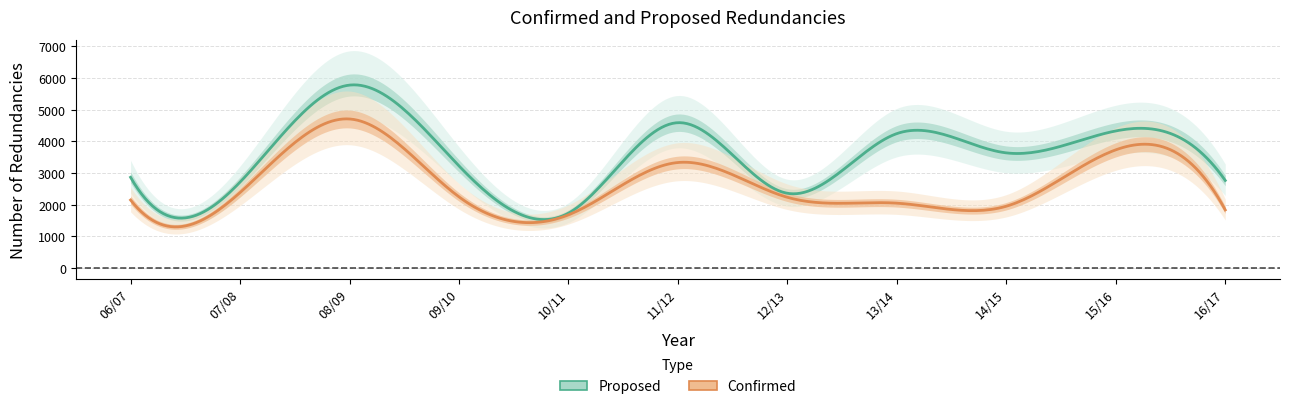

What is the difference between the second highest and second lowest values in the Proposed series?

2226